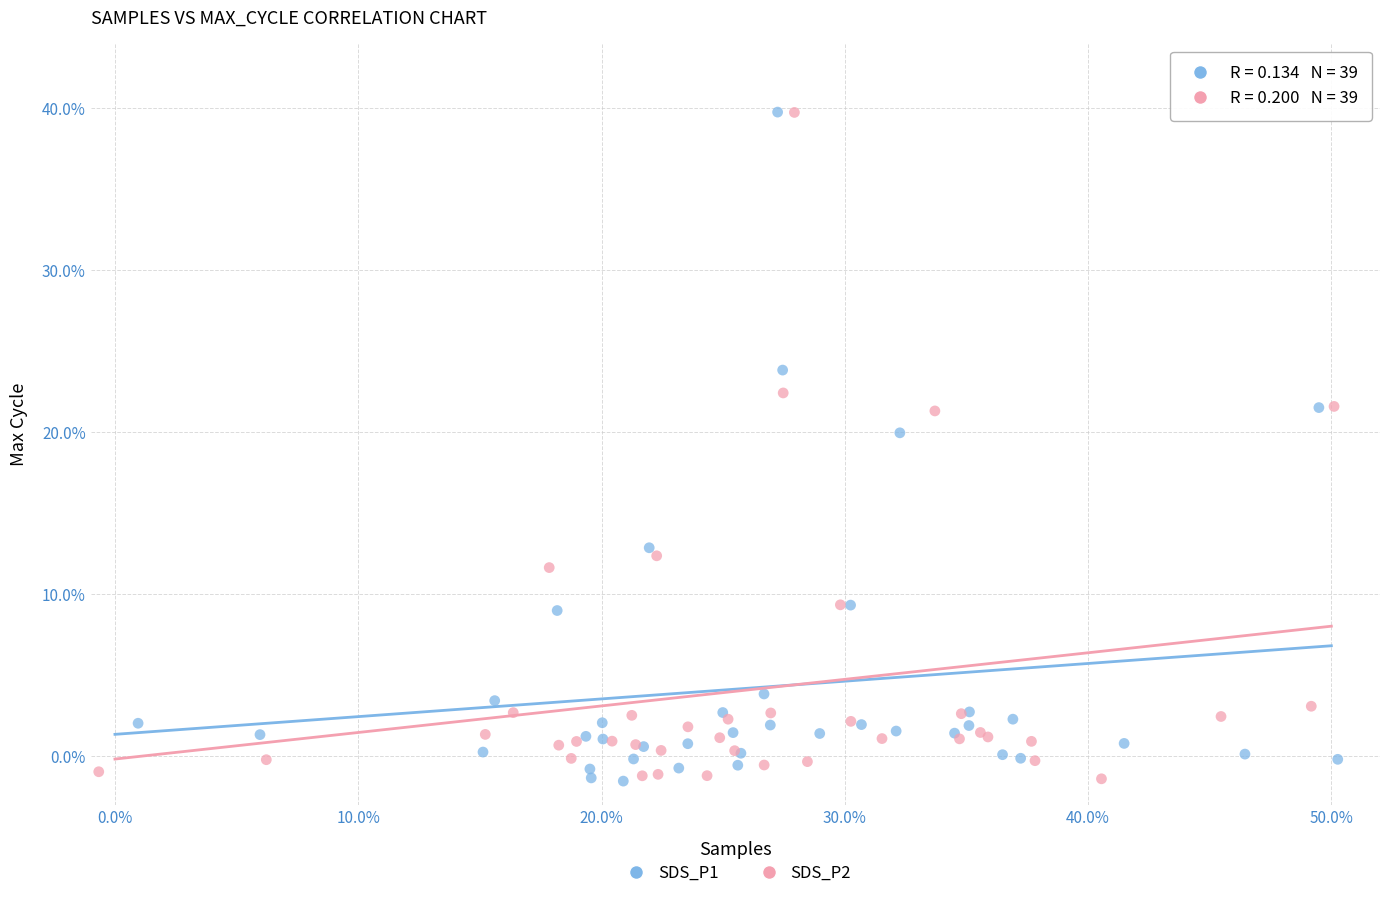

What are all the series names shown in the legend?

SDS_P1, SDS_P2